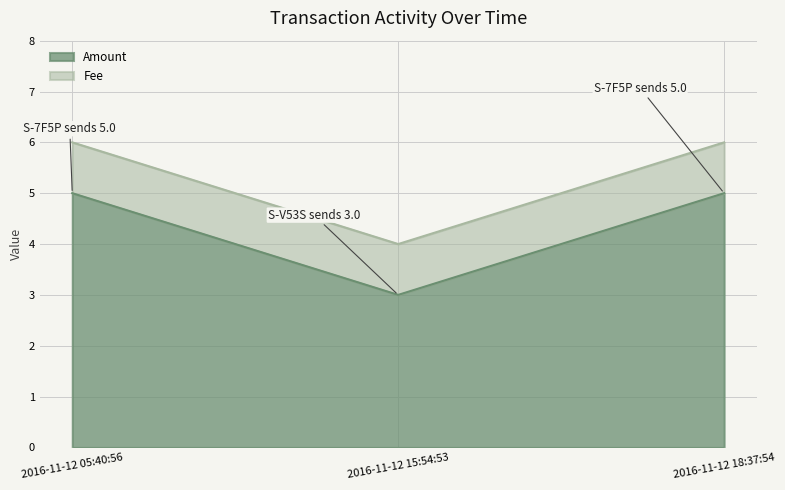

Does the chart have visible grid lines?

Yes